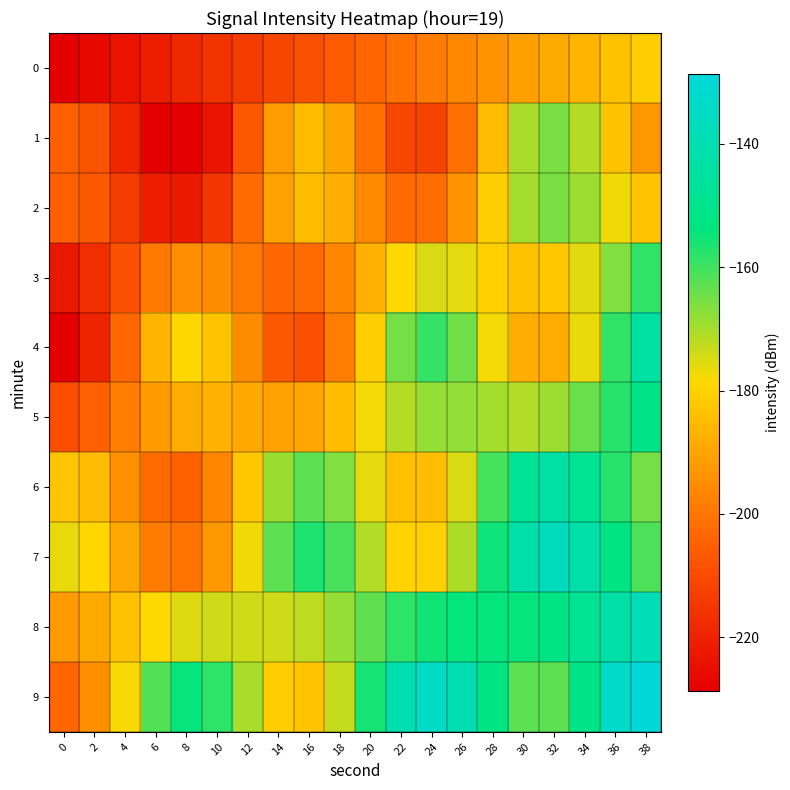

What is the total value across all series at 22?

-1793.1